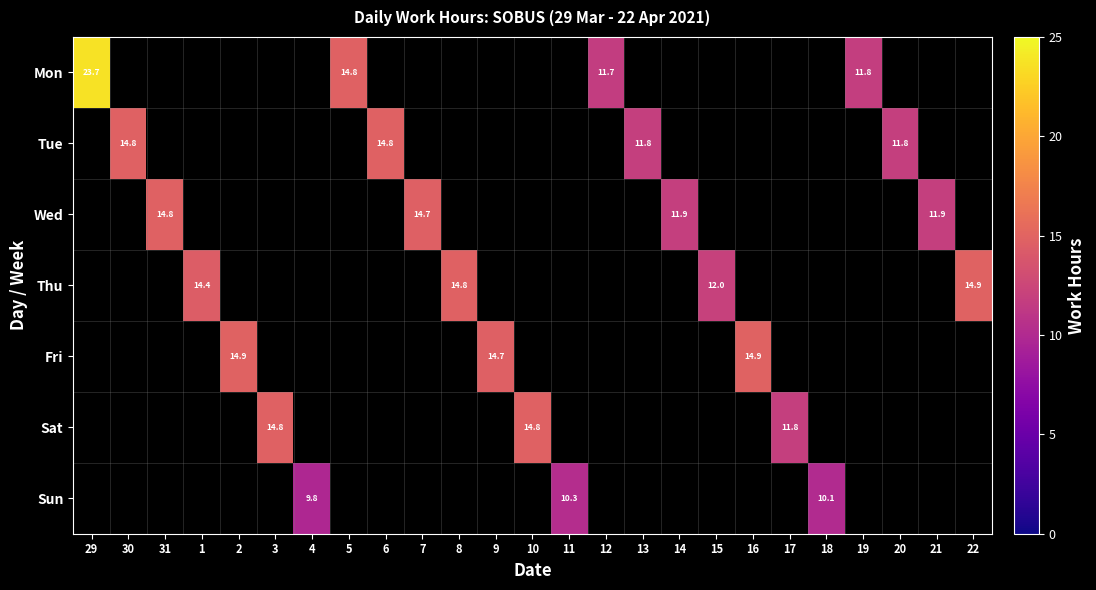

At how many categories does at least one series exceed 22?

1